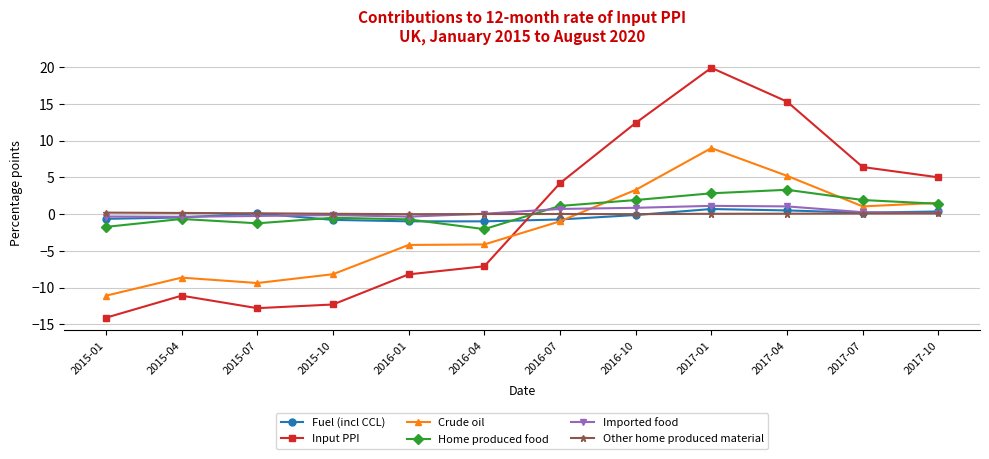

What is the approximate value of Home produced food at 2017-04?

3.3